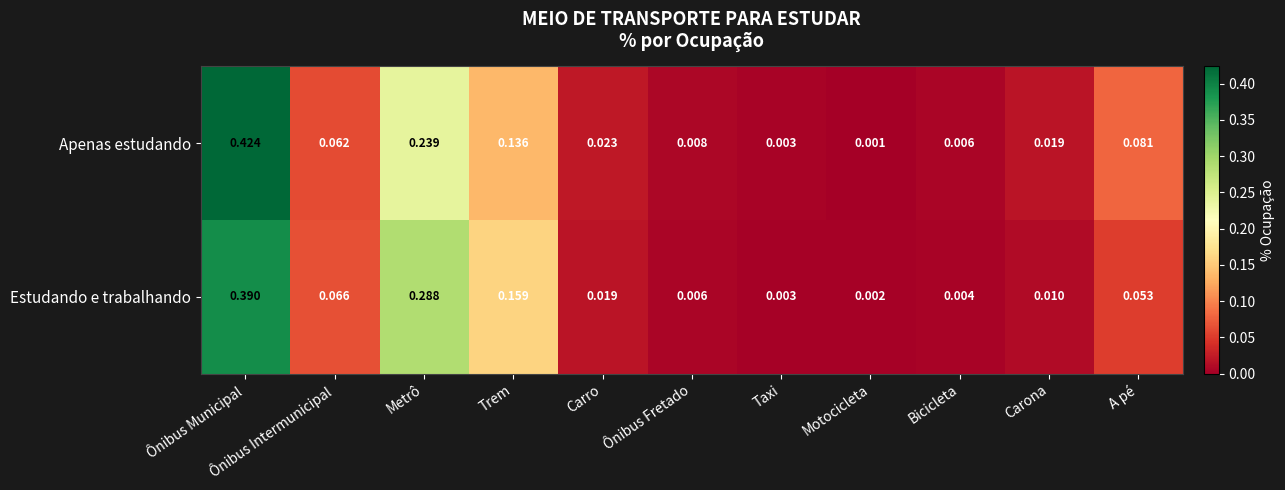

At which category does the chart reach its minimum across all series?

Motocicleta